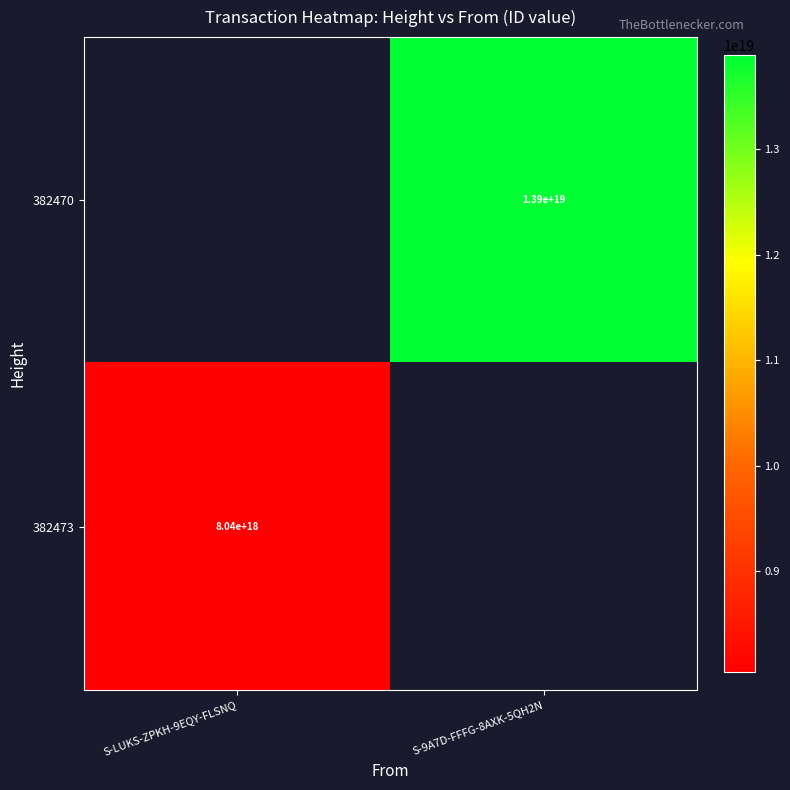

True or false: 382470 has a value of 8361319287642673152 at S-9A7D-FFFG-8AXK-5QH2N.

False